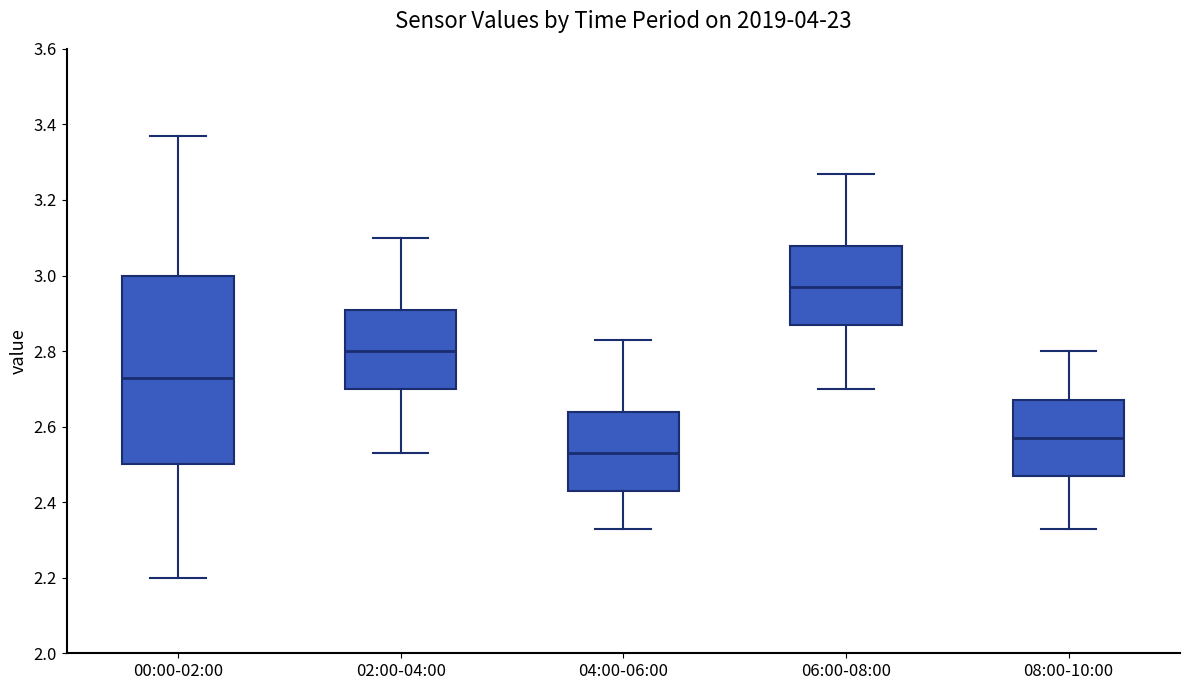

Which box is the tallest, from its lower edge to its upper edge?

00:00-02:00